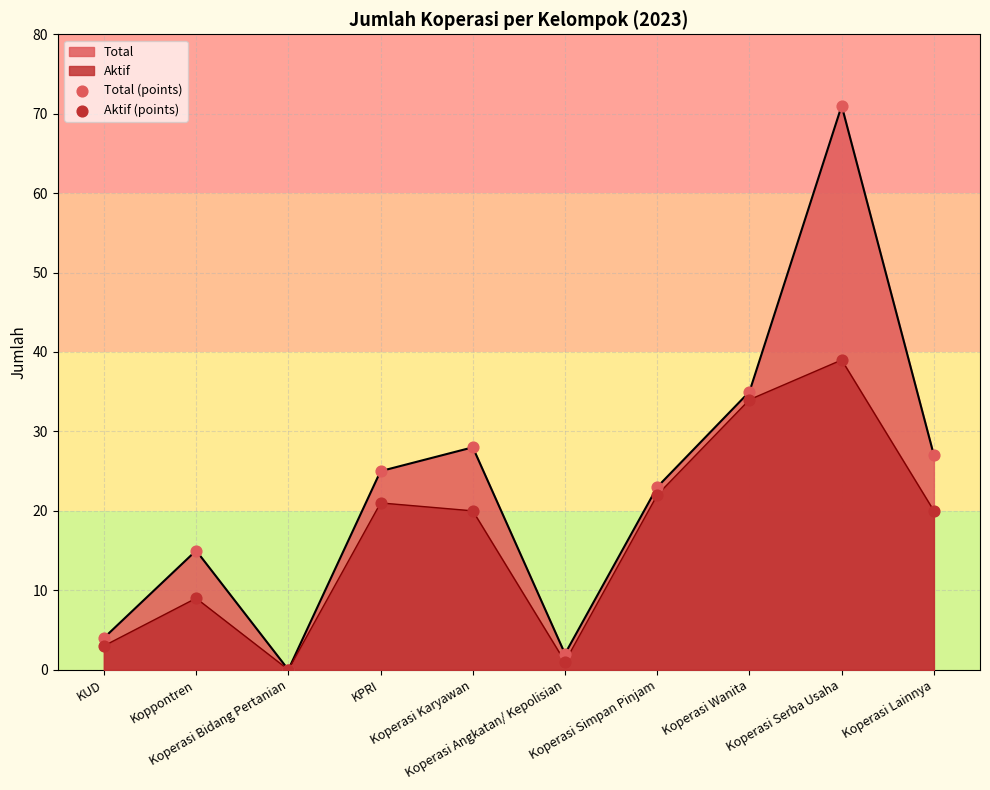

Which series has the widest spread of Y values?

Total (points)